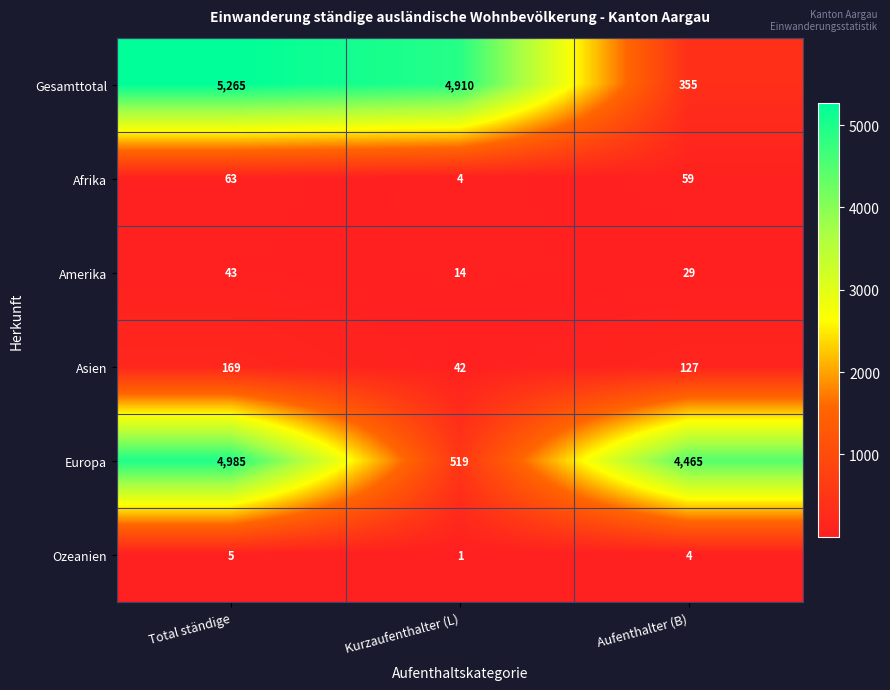

Which series has the largest total across all categories?

Gesamttotal